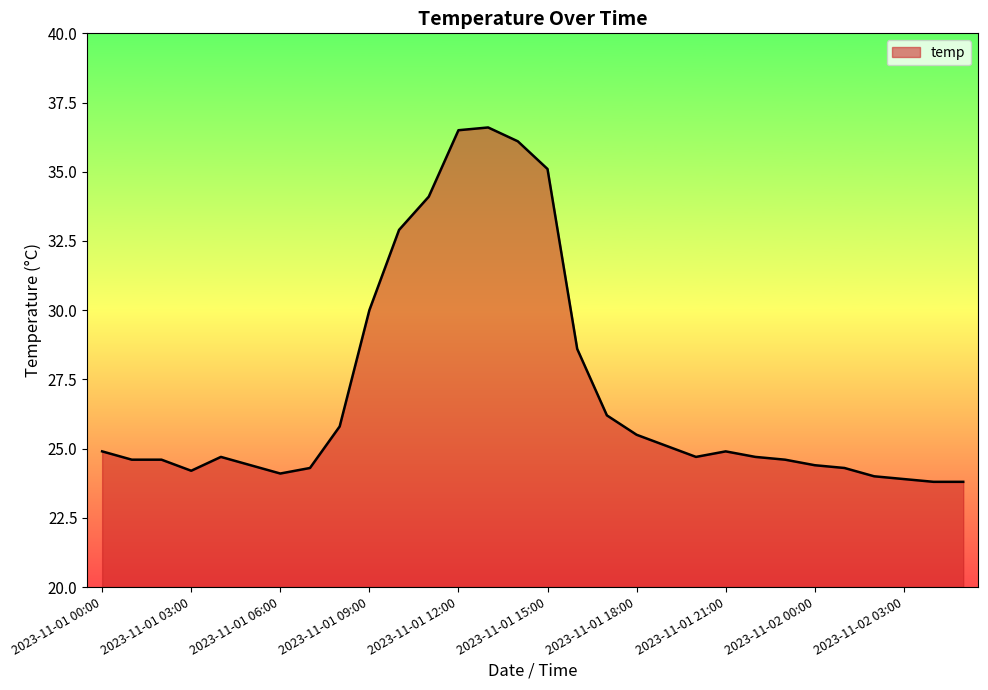

What is the greatest value displayed?

36.6